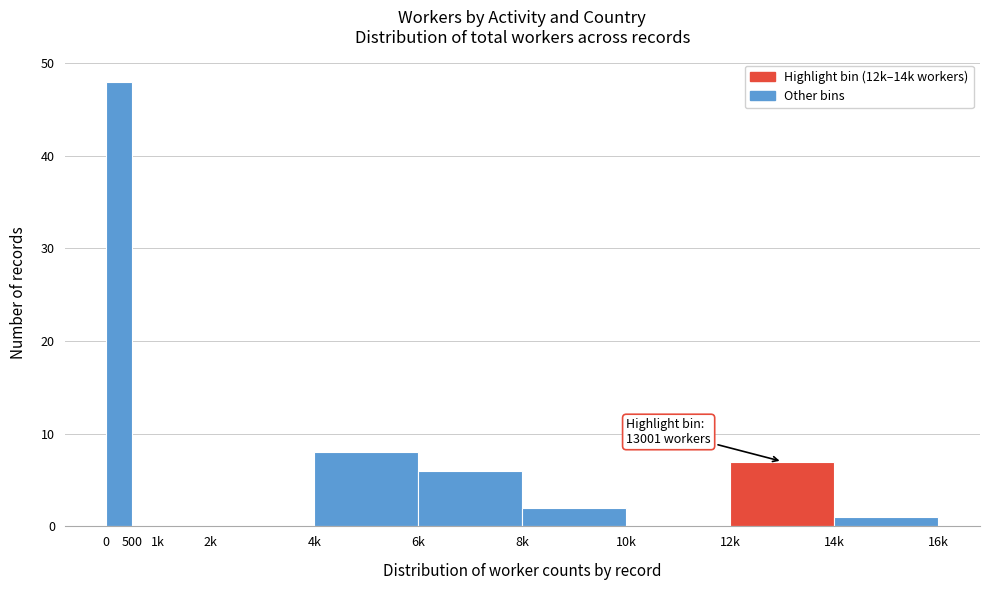

Reading right to left, transcribe all the data shown in this chart.

14k=1	12k=7	10k=0	8k=2	6k=6	4k=8	2k=0	1k=0	500=0	0=48